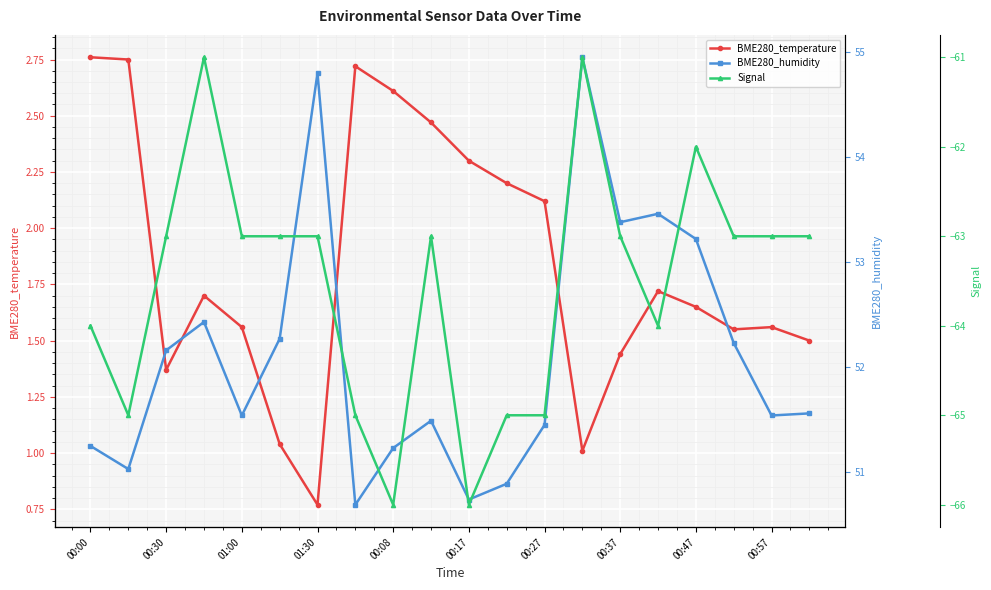

True or false: BME280_temperature has more than 1 points higher than both neighbors.

True